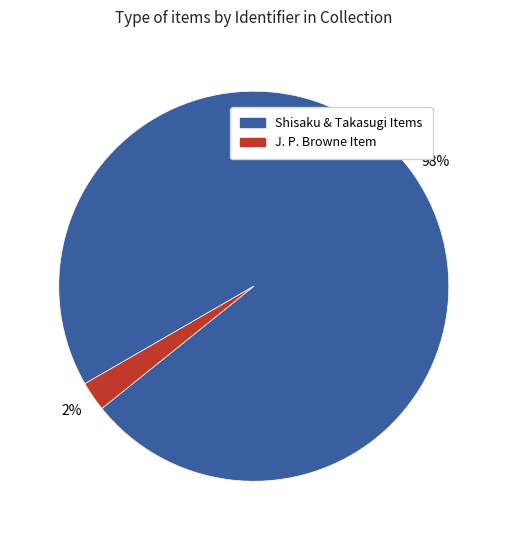

To the nearest percent, what is the average slice percentage?

50%